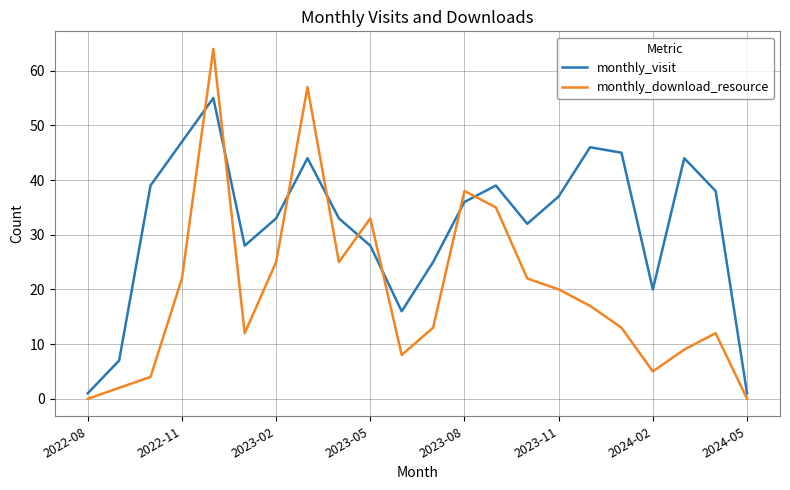

What is the maximum value for monthly_download_resource?

64